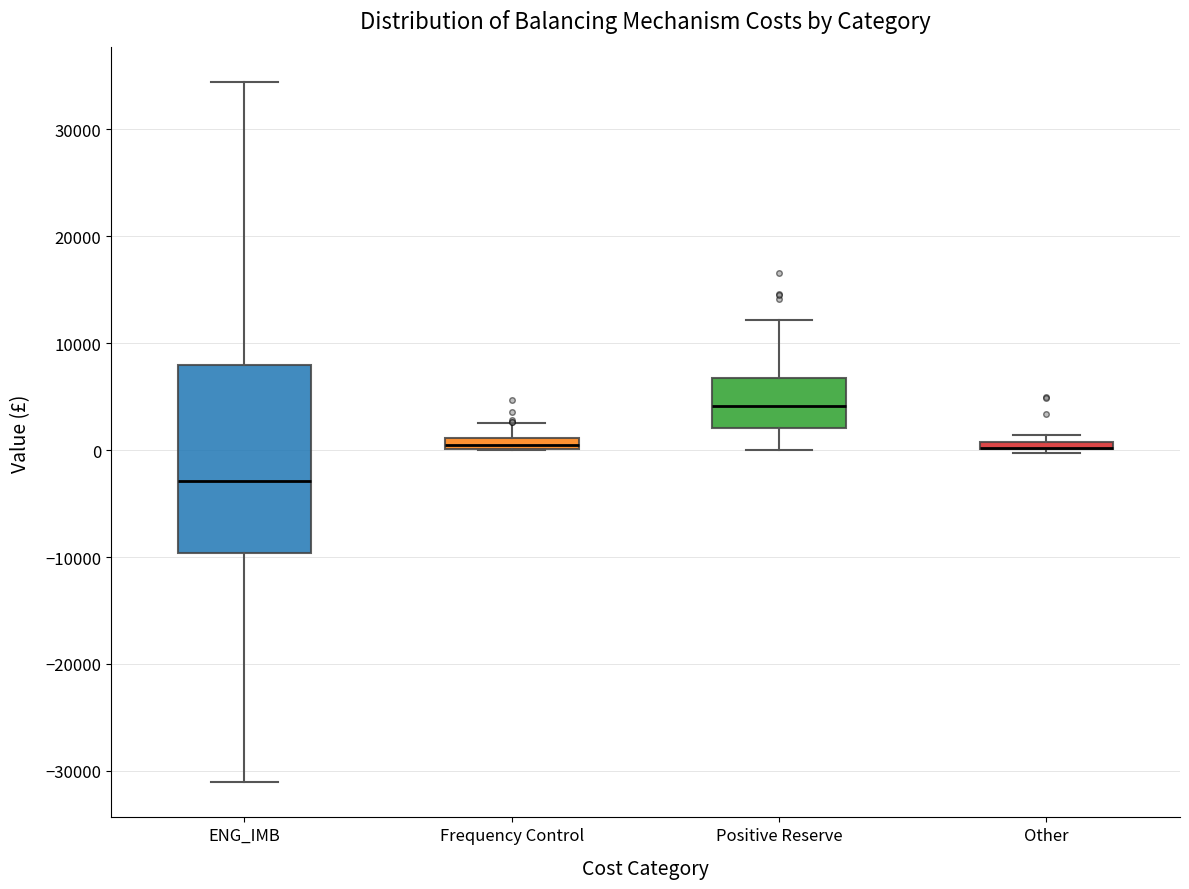

Where is the upper edge of the box for Frequency Control on the y-axis? The values are not printed on the chart, so give them approximately, as read against the axis.

1000